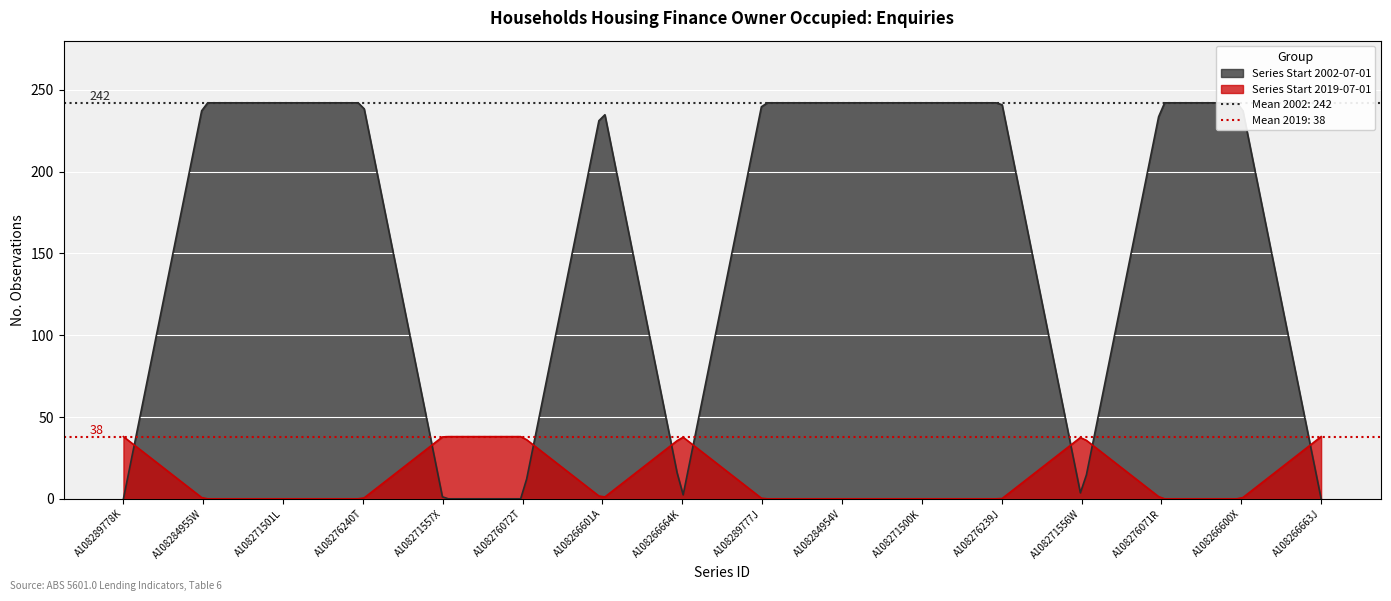

List the labels in order of No. Obs. value, largest first.

A108284955W, A108271501L, A108276240T, A108266601A, A108289777J, A108284954V, A108271500K, A108276239J, A108276071R, A108266600X, A108289778K, A108271557X, A108276072T, A108266664K, A108271556W, A108266663J